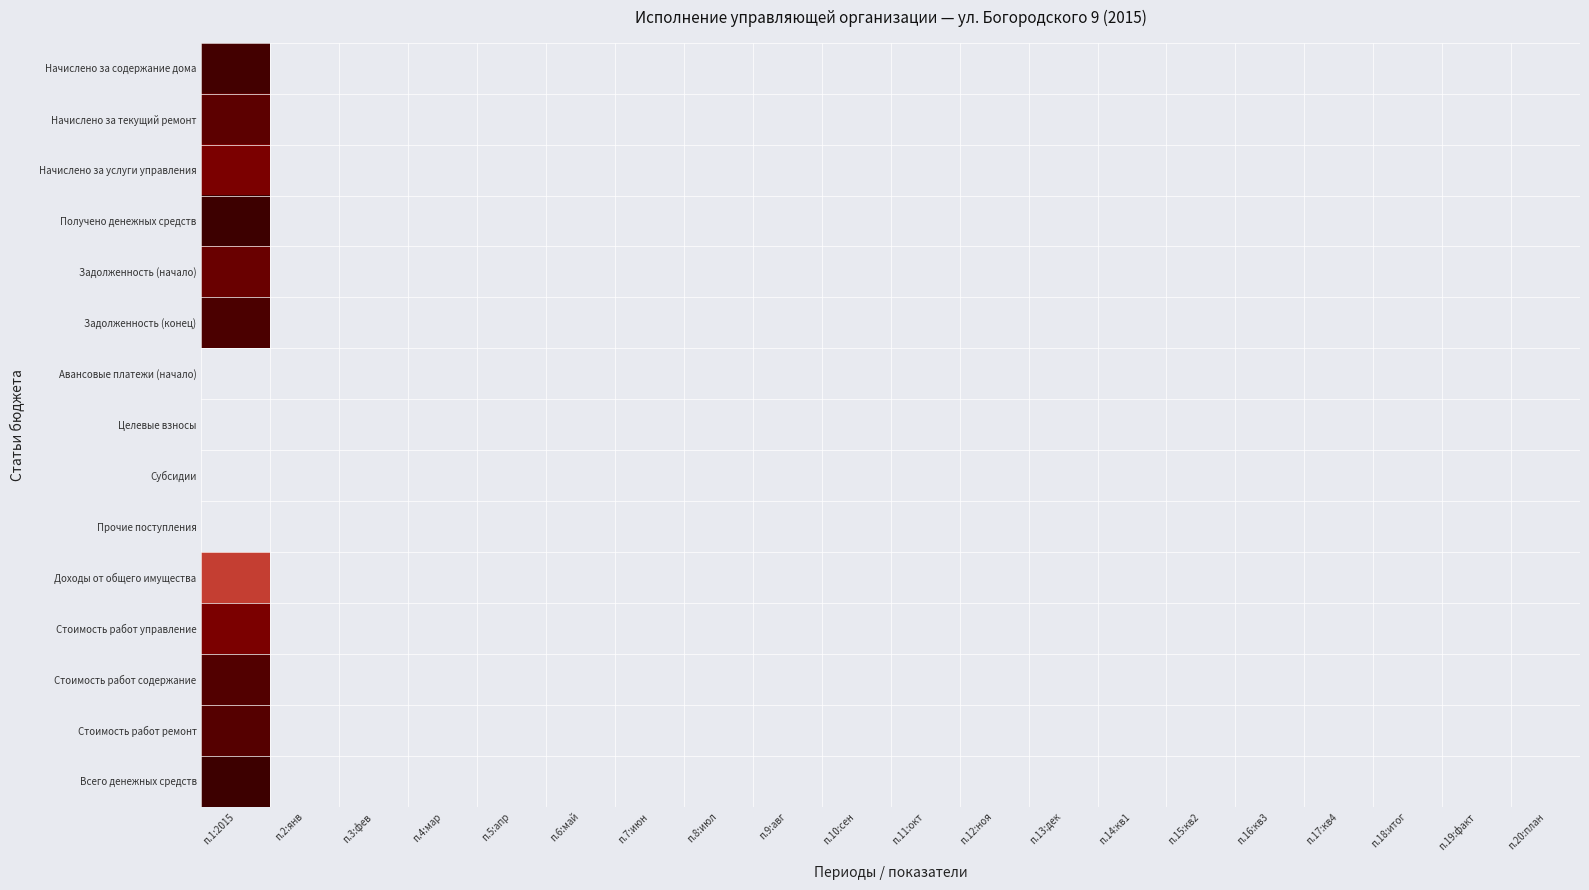

Which has a higher value, п.3:фев or п.20:план?

п.3:фев